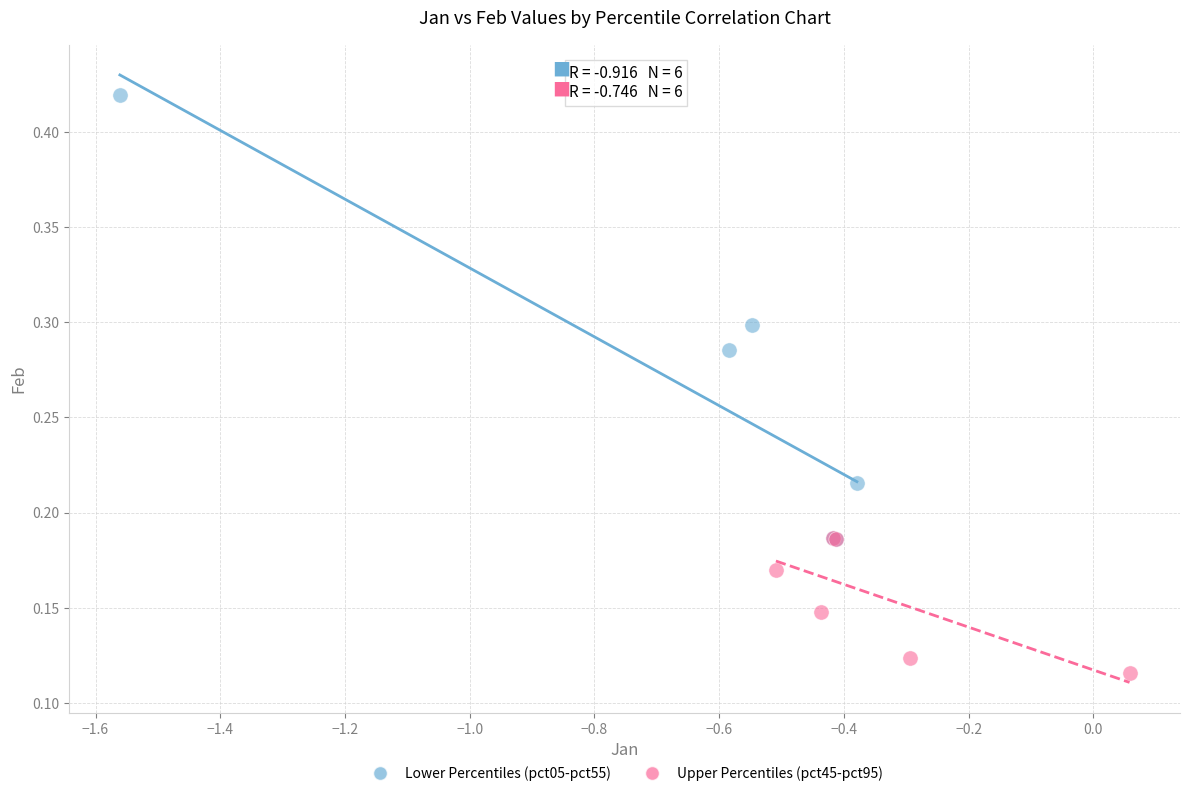

What are all the series names shown in the legend?

Lower Percentiles (pct05-pct55), Upper Percentiles (pct45-pct95)